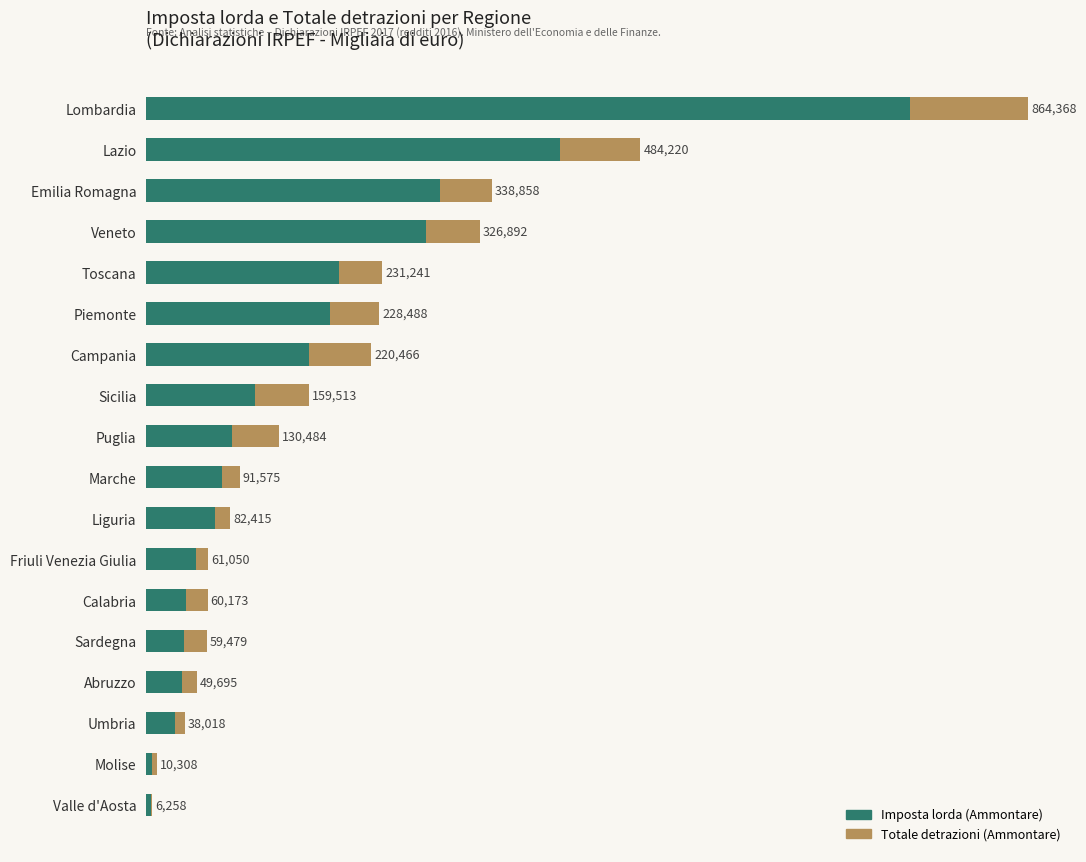

Rank the series by their average value, from highest to lowest.

Imposta lorda (Ammontare), Totale detrazioni (Ammontare)